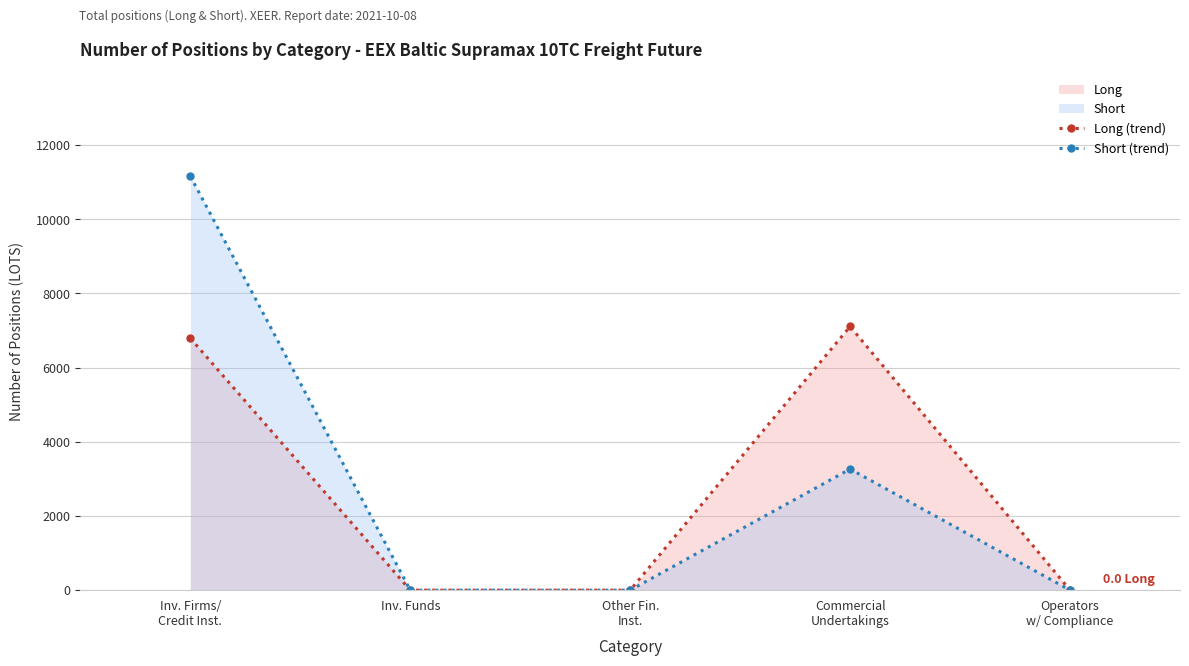

What is the difference between the highest and lowest values at Inv. Firms/
Credit Inst.?

4370.4